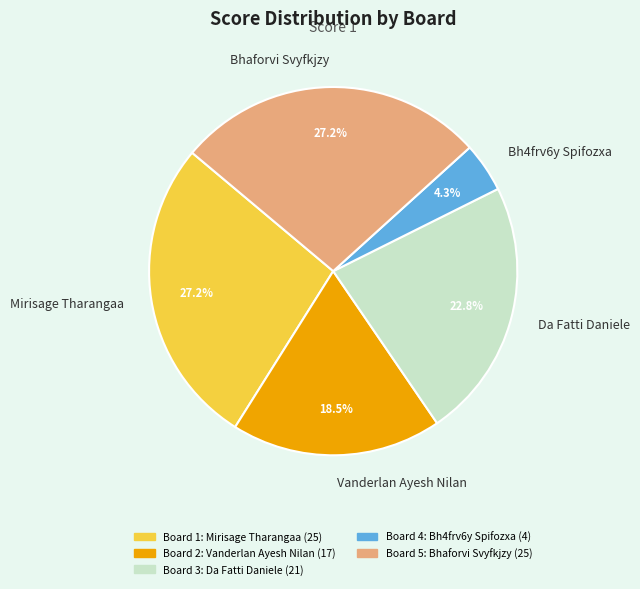

Is Mirisage Tharangaa the majority of the pie?

No